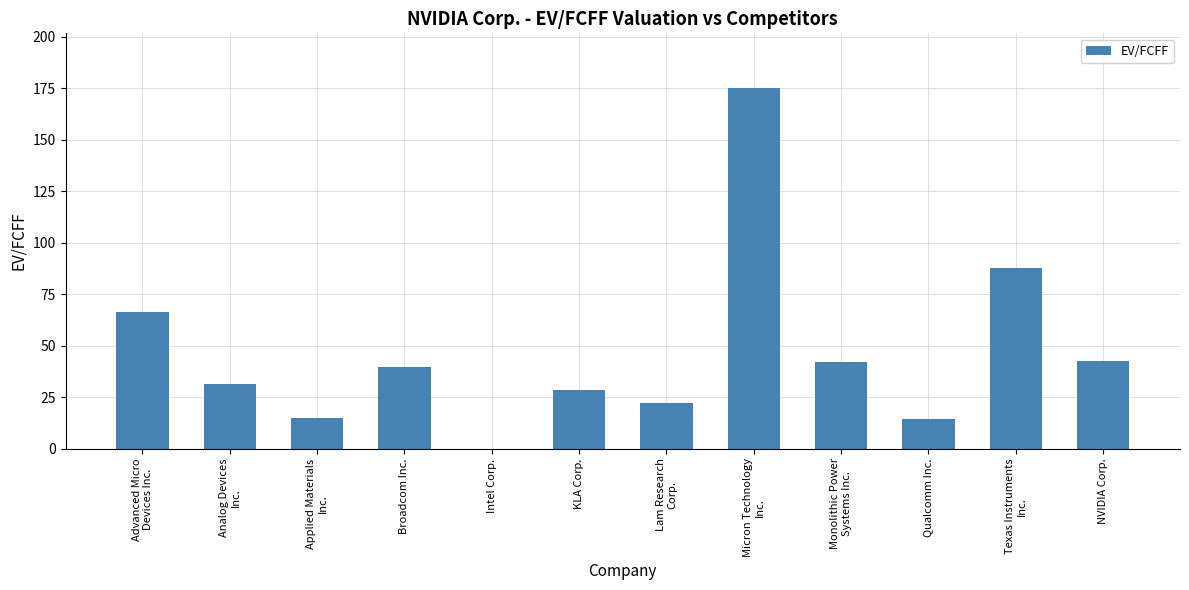

Are the bars horizontal?

No